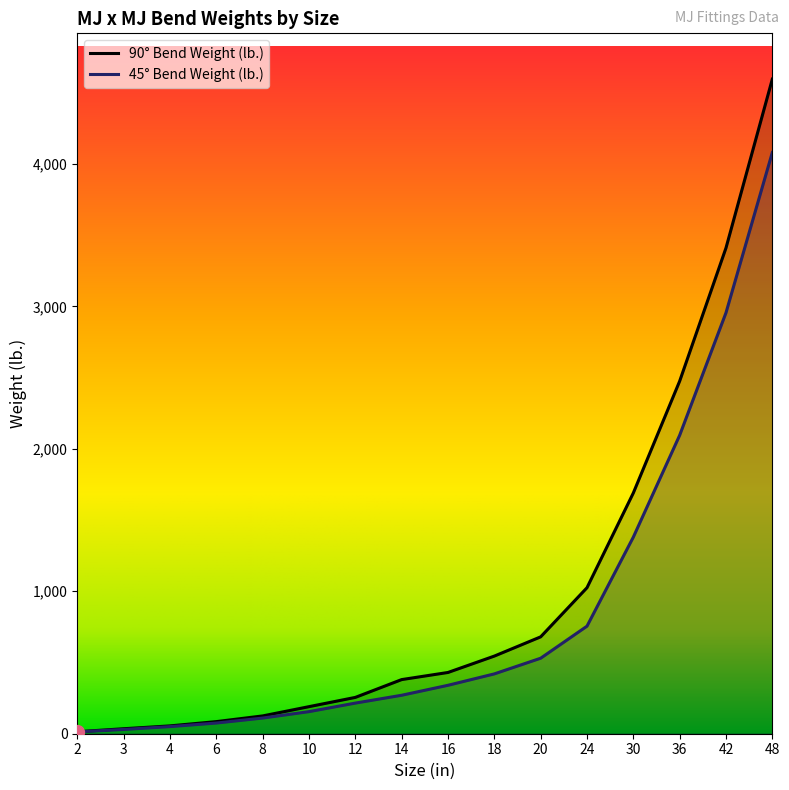

What is the difference between the 45° Bend Weight (lb.) values at 10 and 16?

185